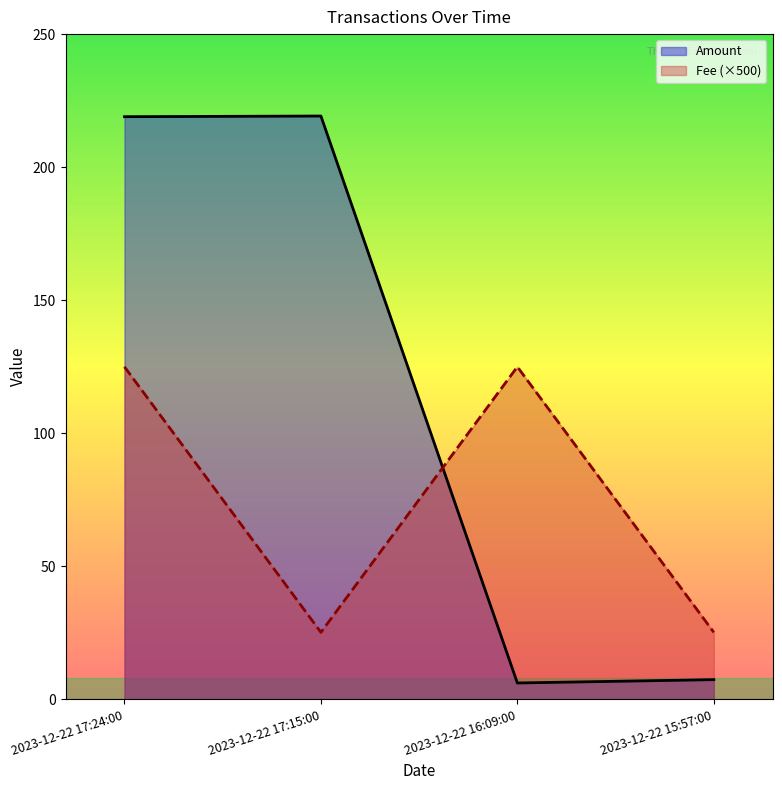

What is the value of the Amount point at the 2nd from the left?

219.2